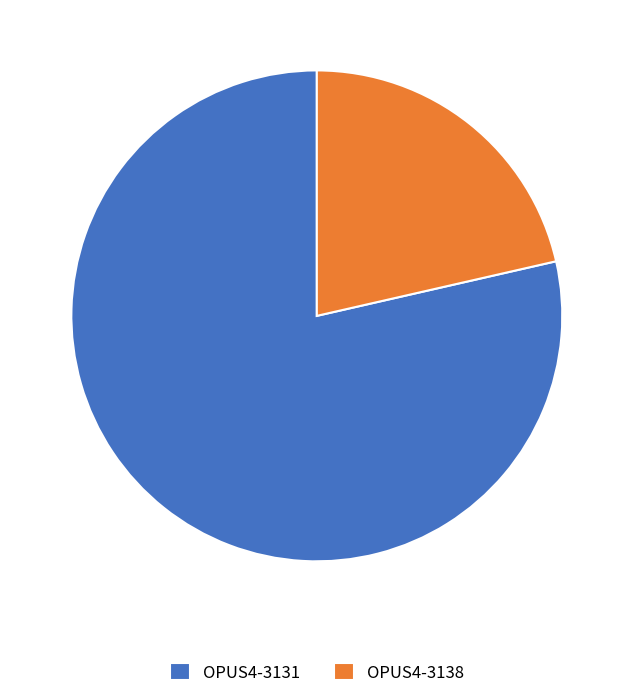

What is the ratio of the value at OPUS4-3138 to the value at OPUS4-3131?

0.3